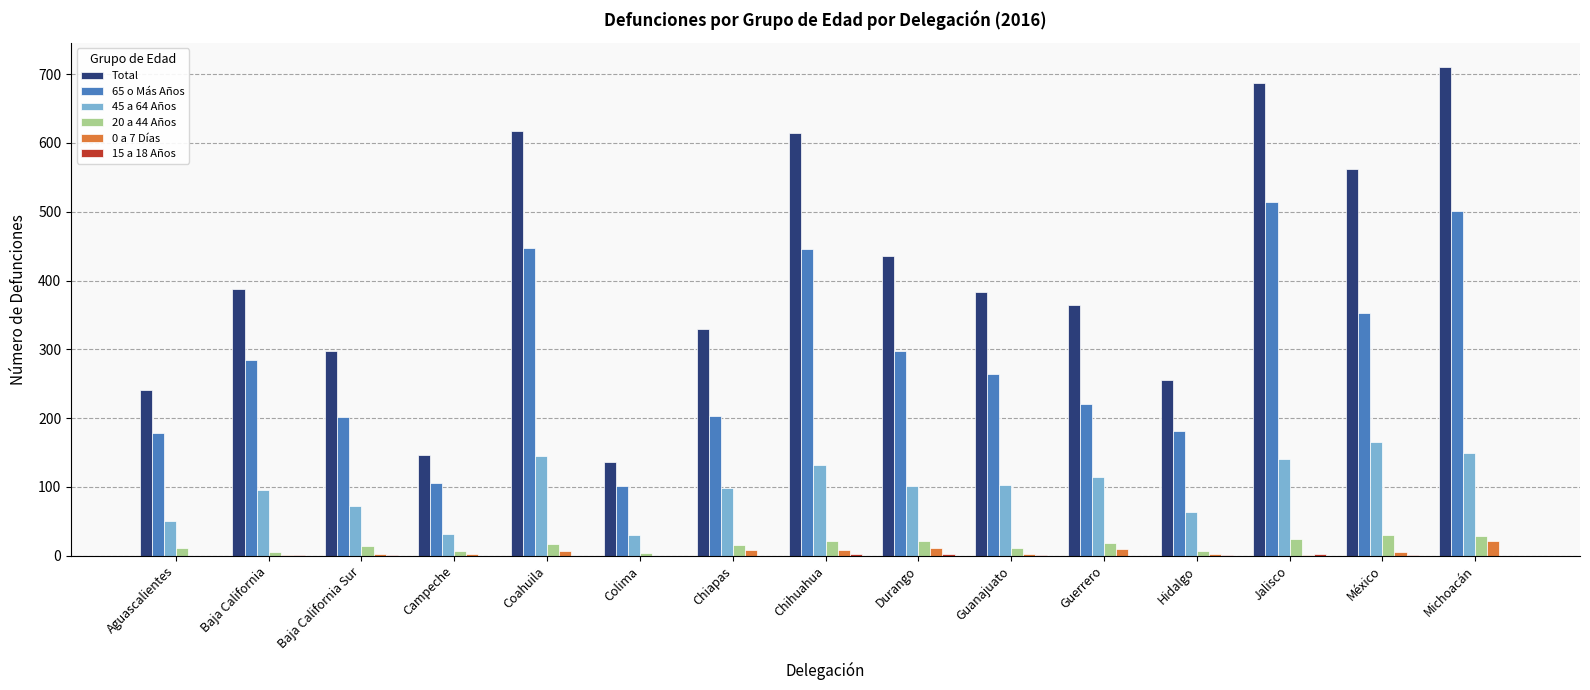

Is it true that Total equals 383 at Guanajuato?

True